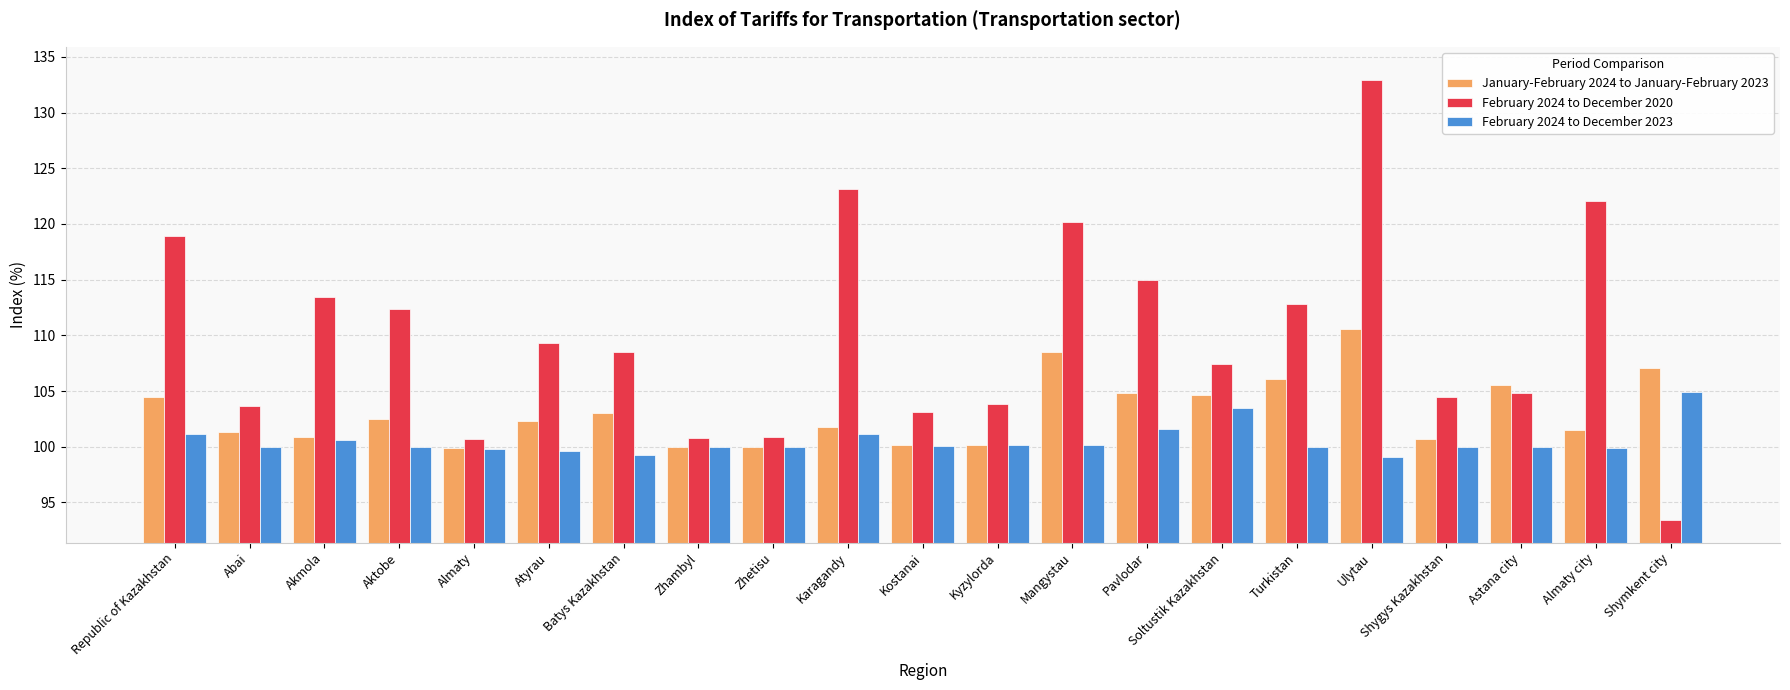

How many bars are there in each group?

3